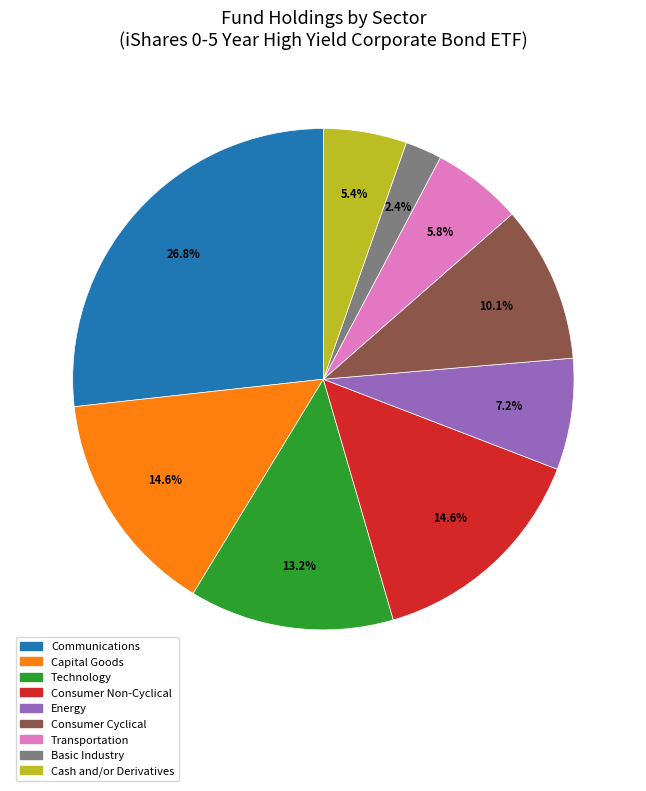

What is the ratio of the value at Consumer Non-Cyclical to the value at Cash and/or Derivatives?

2.7